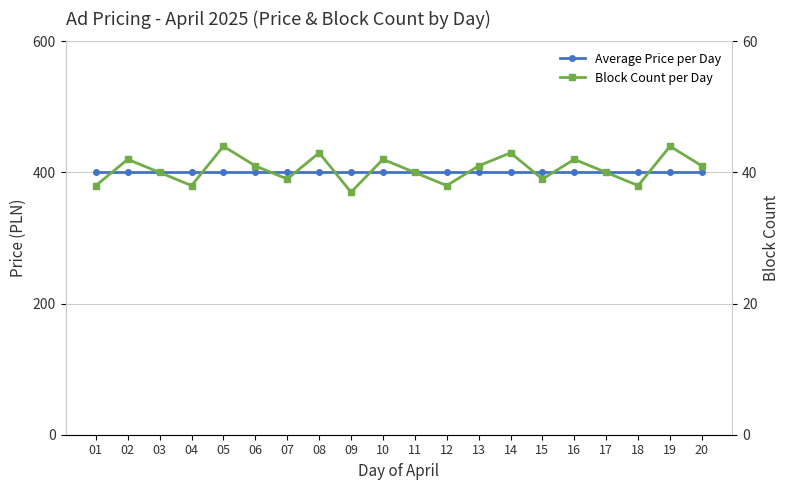

Reading left to right, extract all data points from this chart.

Average Price per Day: 01=400	02=400	03=400	04=400	05=400	06=400	07=400	08=400	09=400	10=400	11=400	12=400	13=400	14=400	15=400	16=400	17=400	18=400	19=400	20=400
Block Count per Day: 01=38	02=42	03=40	04=38	05=44	06=41	07=39	08=43	09=37	10=42	11=40	12=38	13=41	14=43	15=39	16=42	17=40	18=38	19=44	20=41